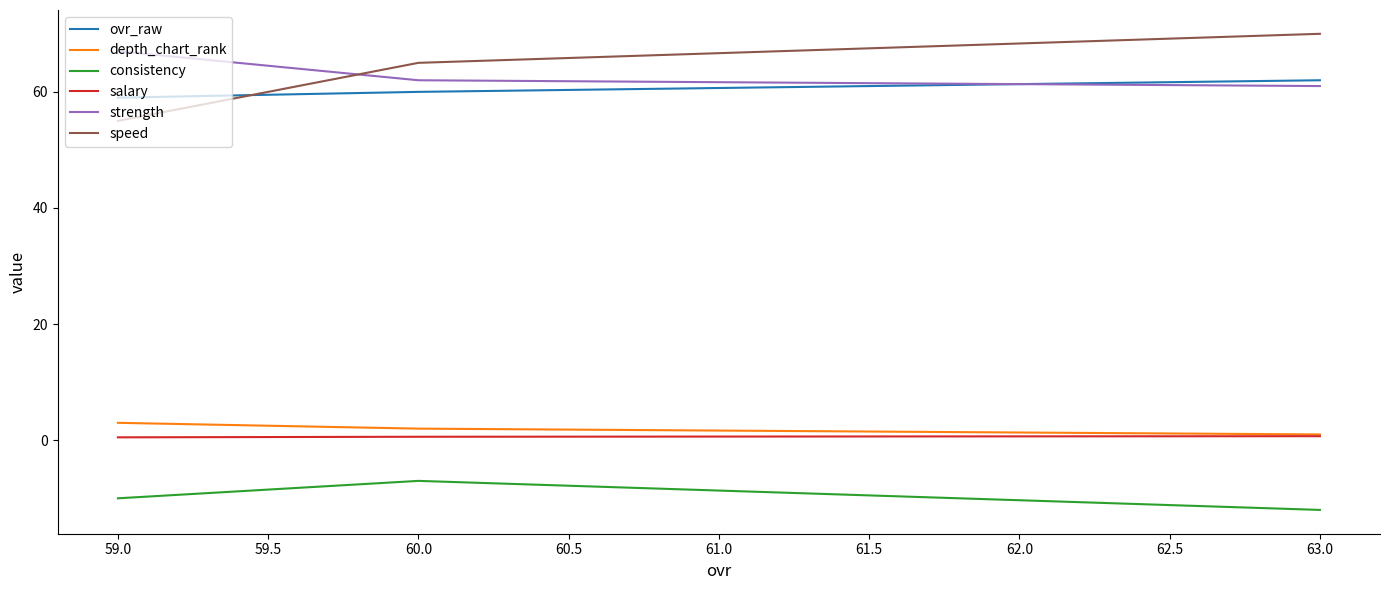

List the series in order of their peak value, lowest first.

consistency, salary, depth_chart_rank, ovr_raw, strength, speed